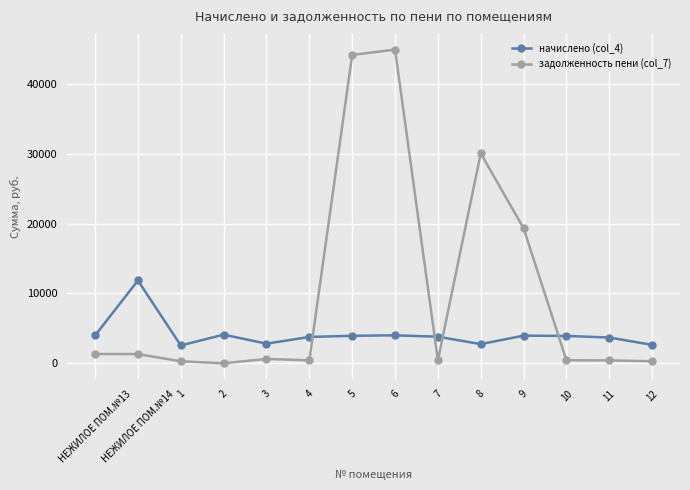

How many data points does each series have?

14